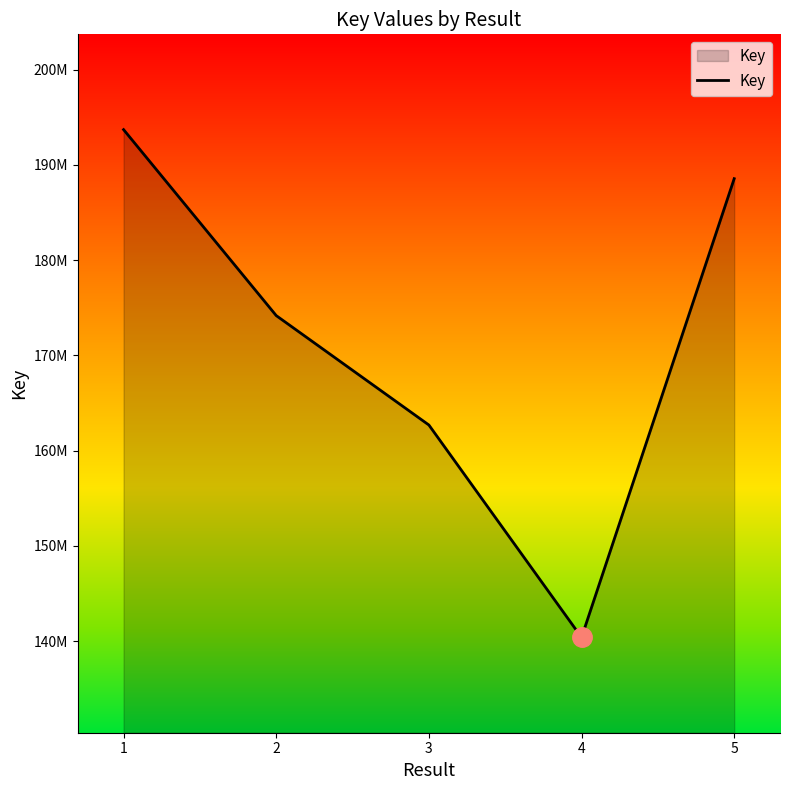

Does the chart have visible grid lines?

No